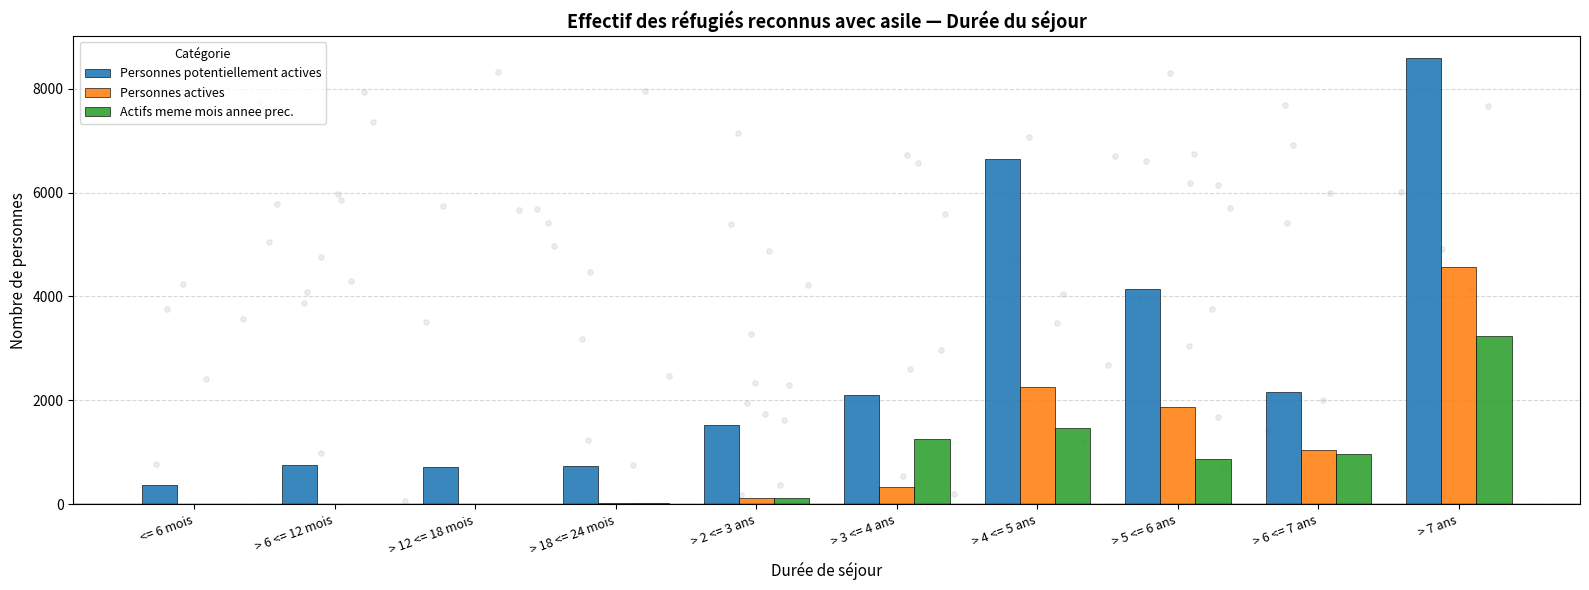

Which series reaches the minimum Y coordinate?

Personnes actives